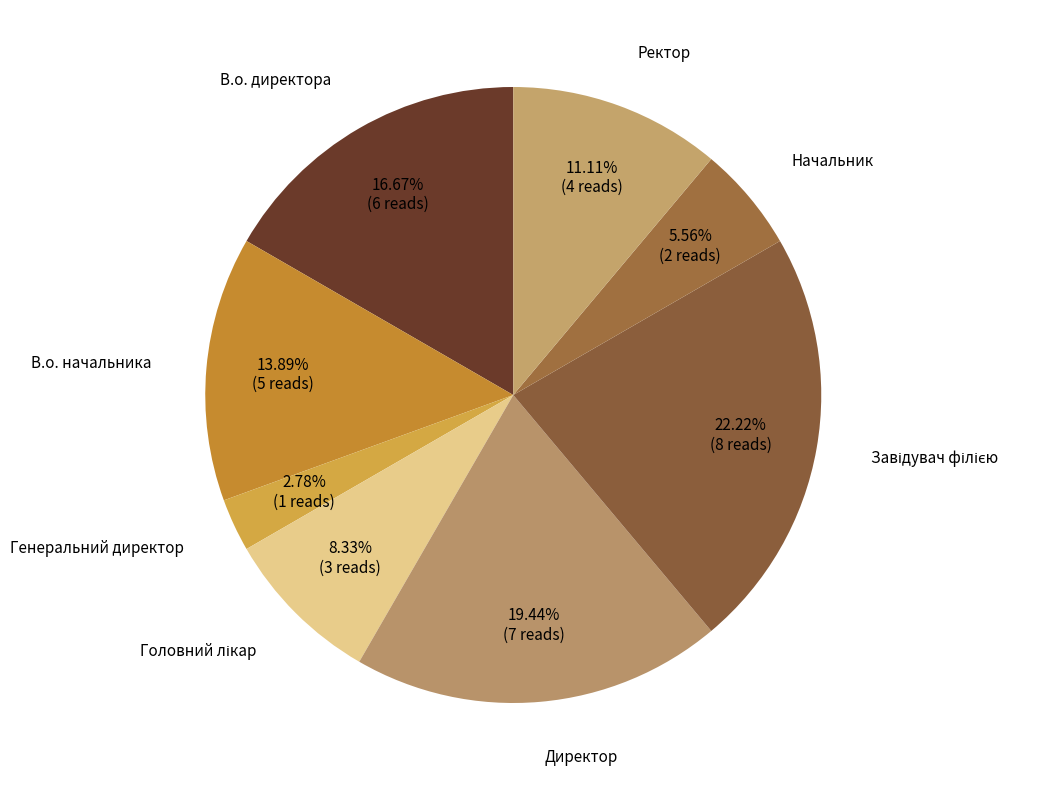

What percentage is the В.о. директора slice, to the nearest percent?

17%